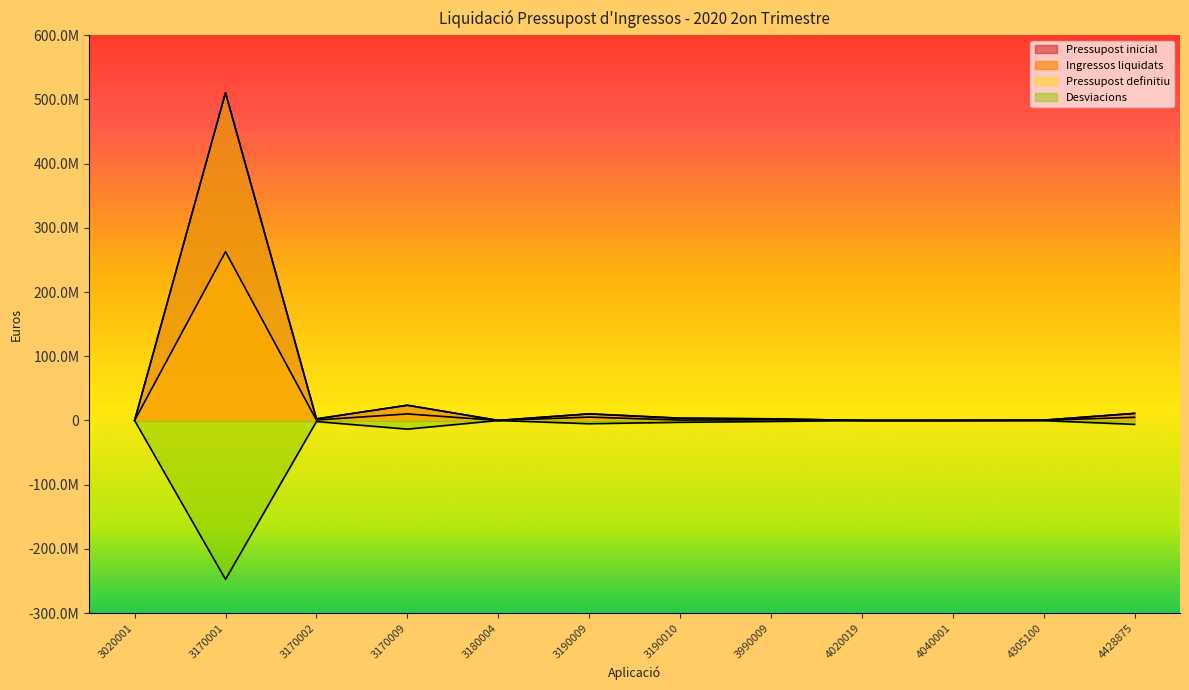

Does the chart display data point markers on the line(s)?

No